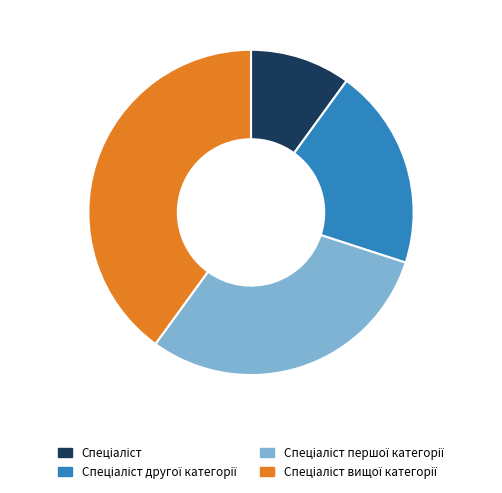

Is there any slice that represents more than half of the pie?

No